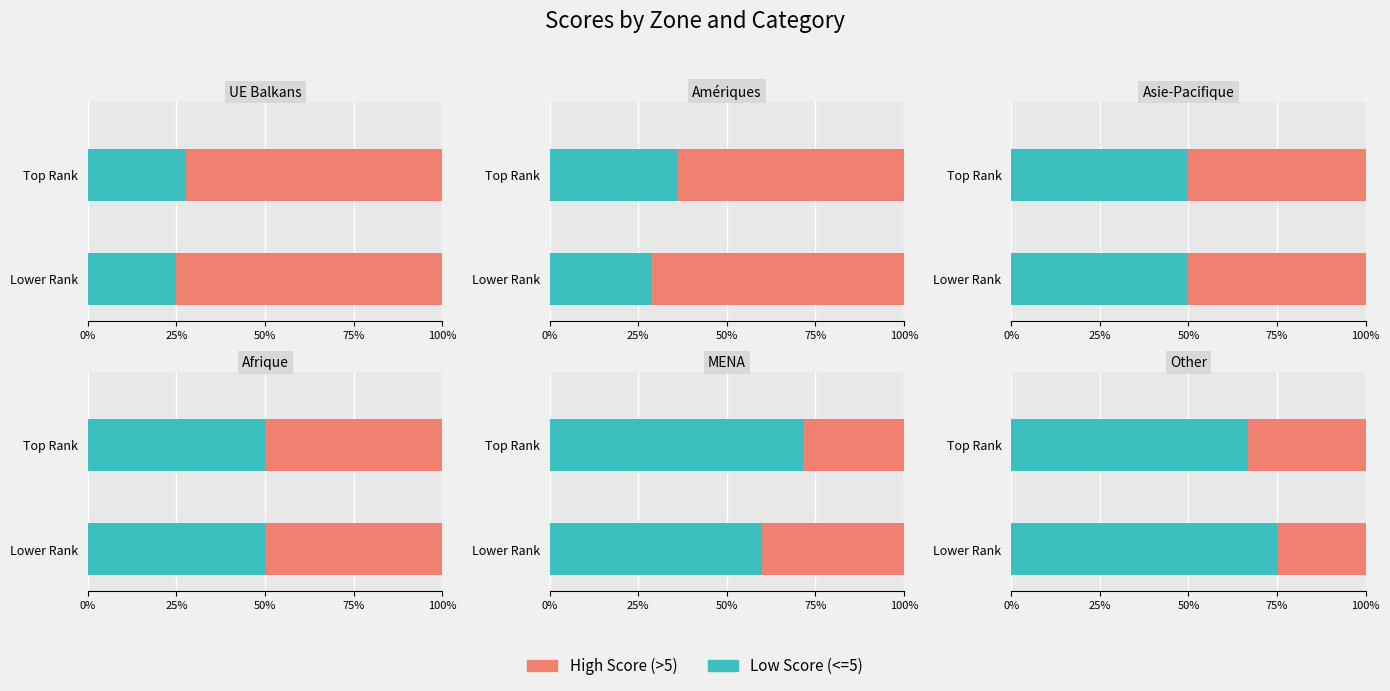

What is the total value across all series at 3?

39.0